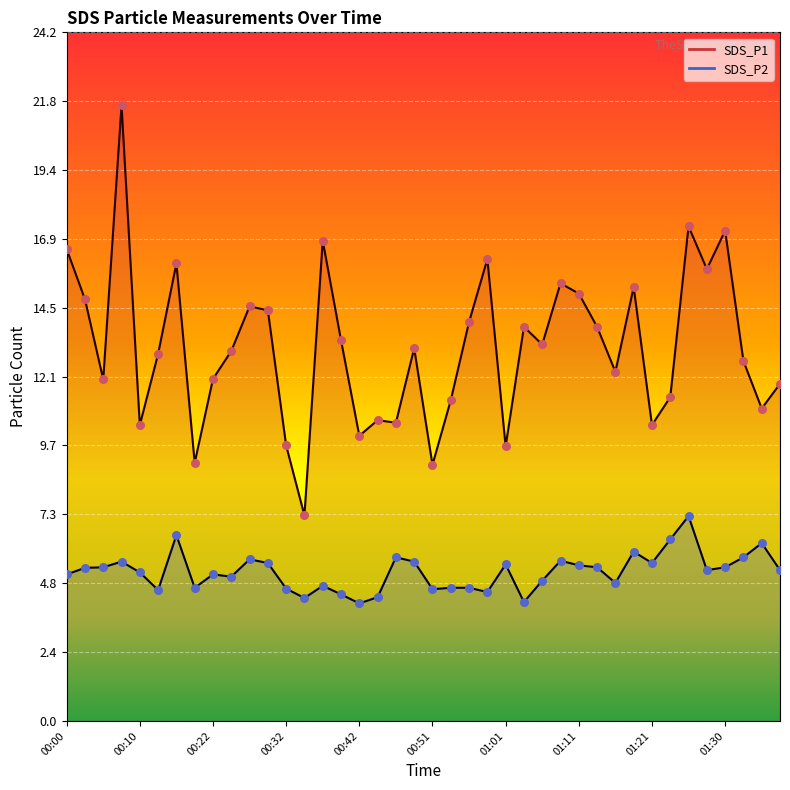

At how many categories does at least one series exceed 5?

40